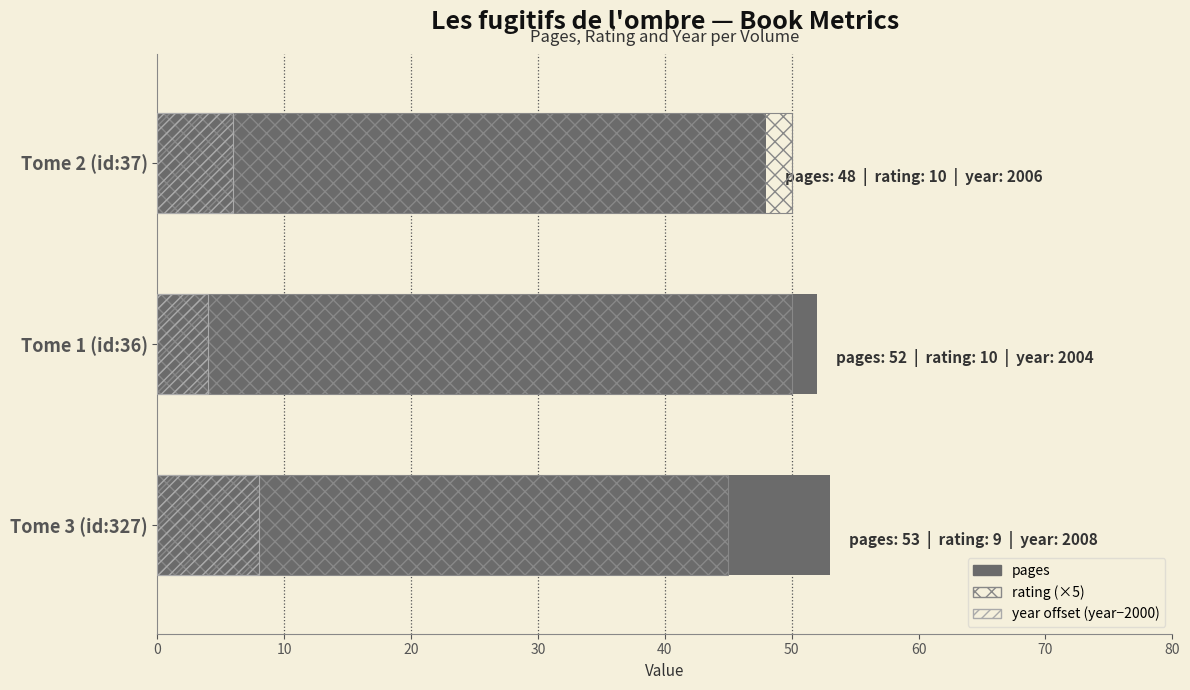

Is it true that year offset (year−2000) equals 10 at Tome 2 (id:37)?

False